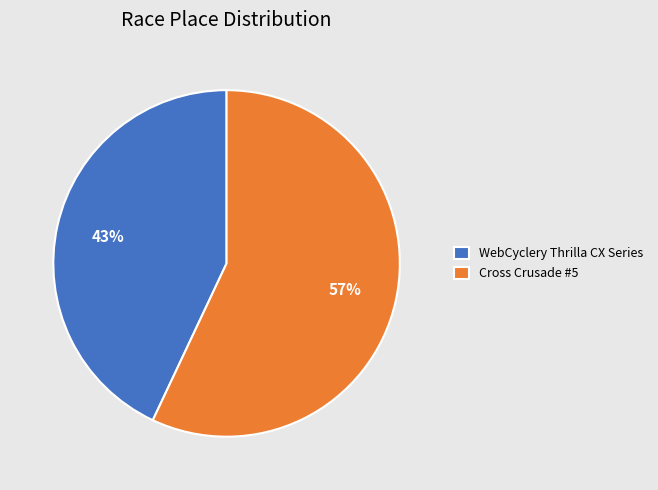

Which has a higher value, WebCyclery Thrilla CX Series or Cross Crusade #5?

Cross Crusade #5